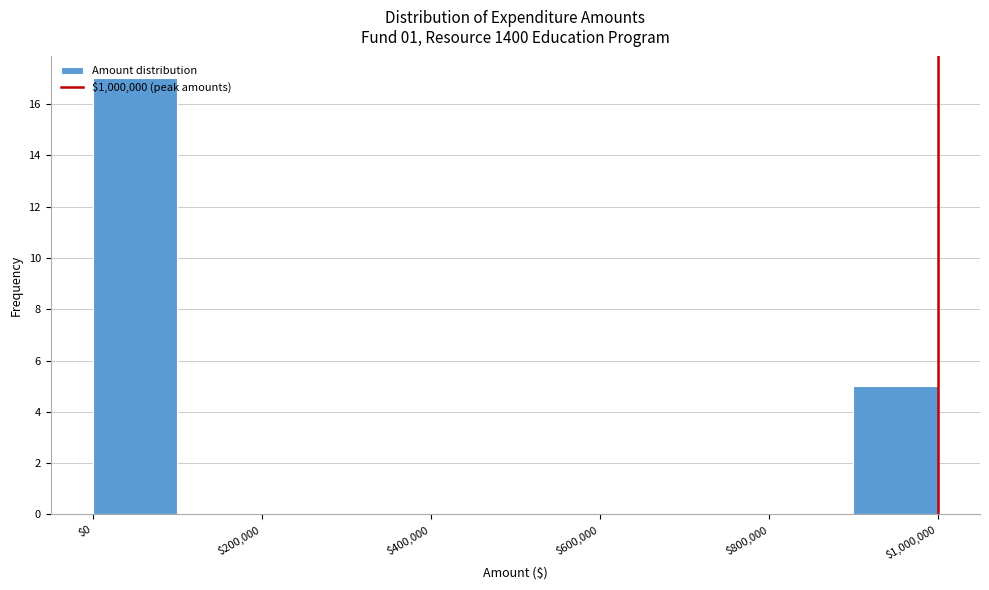

Reading left to right, list every bar in this chart as the range it spans on the x-axis followed by its height. The values are not printed on the chart, so give them approximately, as read against the axis.

0 to 100000: 17
100000 to 200000: 0
200000 to 300000: 0
300000 to 400000: 0
400000 to 500000: 0
500000 to 600000: 0
600000 to 700000: 0
700000 to 800000: 0
800000 to 900000: 0
900000 to 1000000: 5